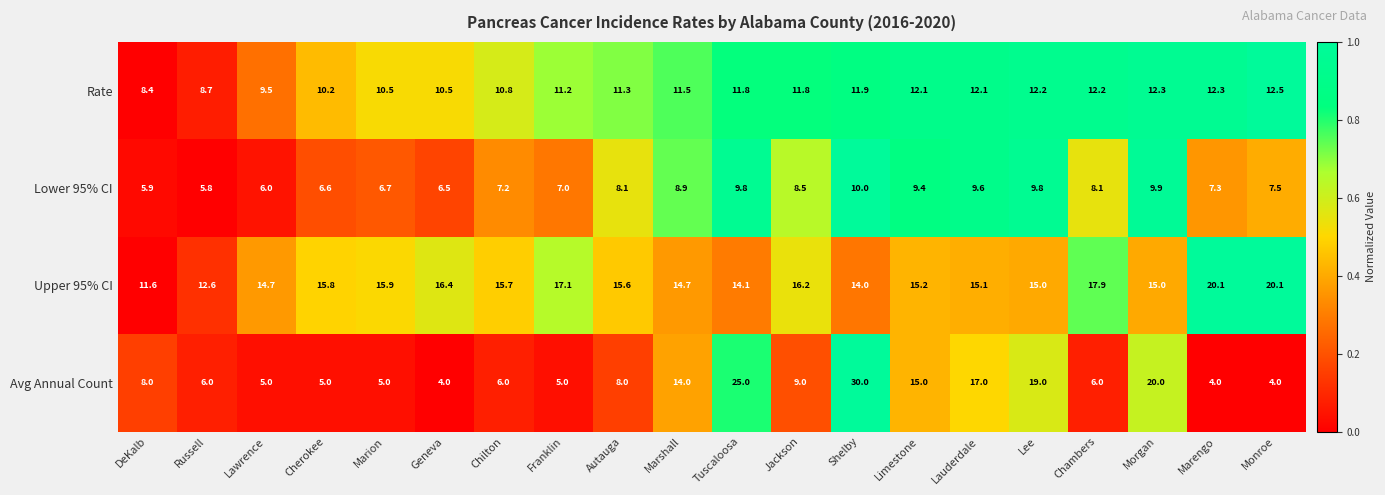

Rank the series at Marion from highest to lowest value.

Upper 95% CI, Rate, Lower 95% CI, Avg Annual Count